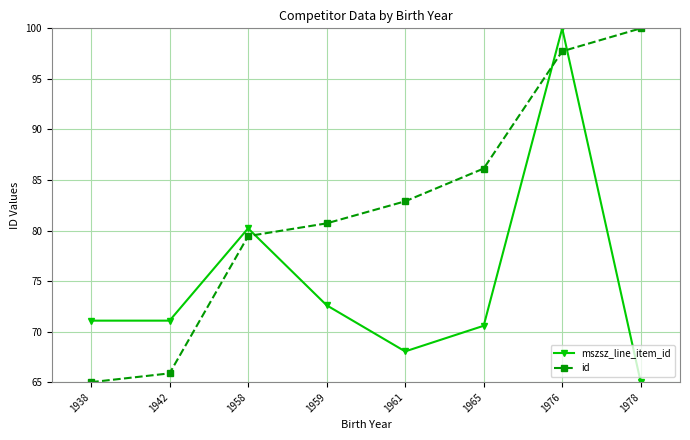

Between 1958 and 1978, which series saw the biggest shift?

id